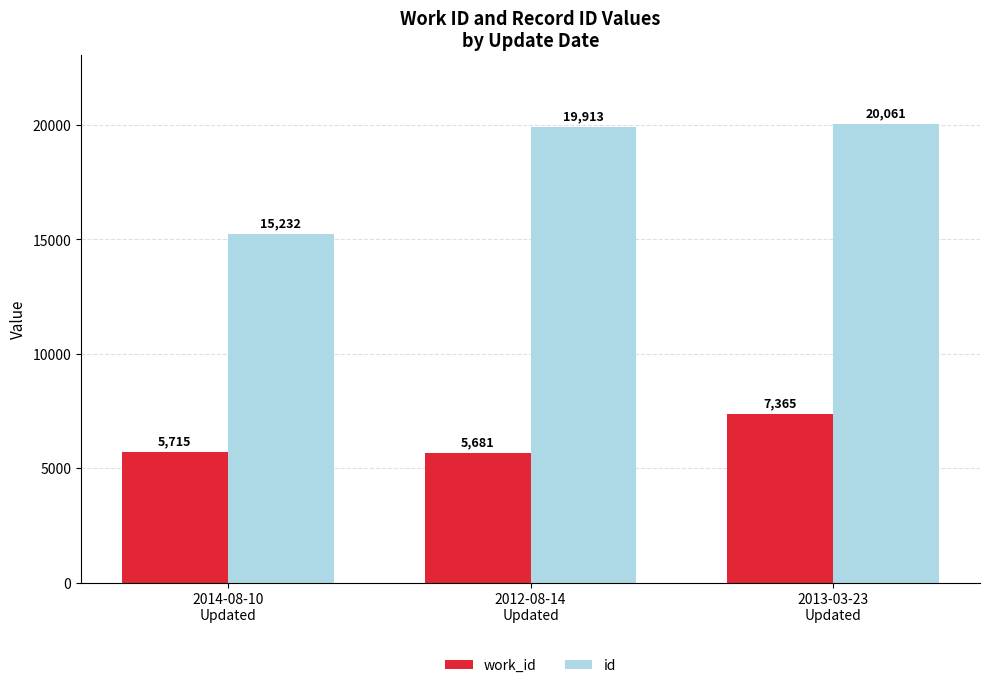

Reading left to right, what are all the values shown in this chart?

work_id: 2014-08-10
Updated=5715	2012-08-14
Updated=5681	2013-03-23
Updated=7365
id: 2014-08-10
Updated=15232	2012-08-14
Updated=19913	2013-03-23
Updated=20061